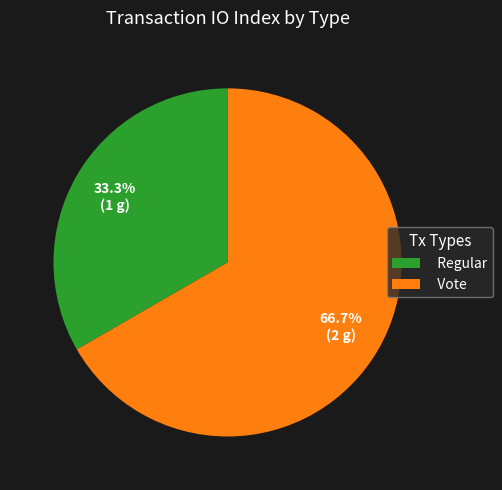

What is the ratio of the value at Vote to the value at Regular?

2.0